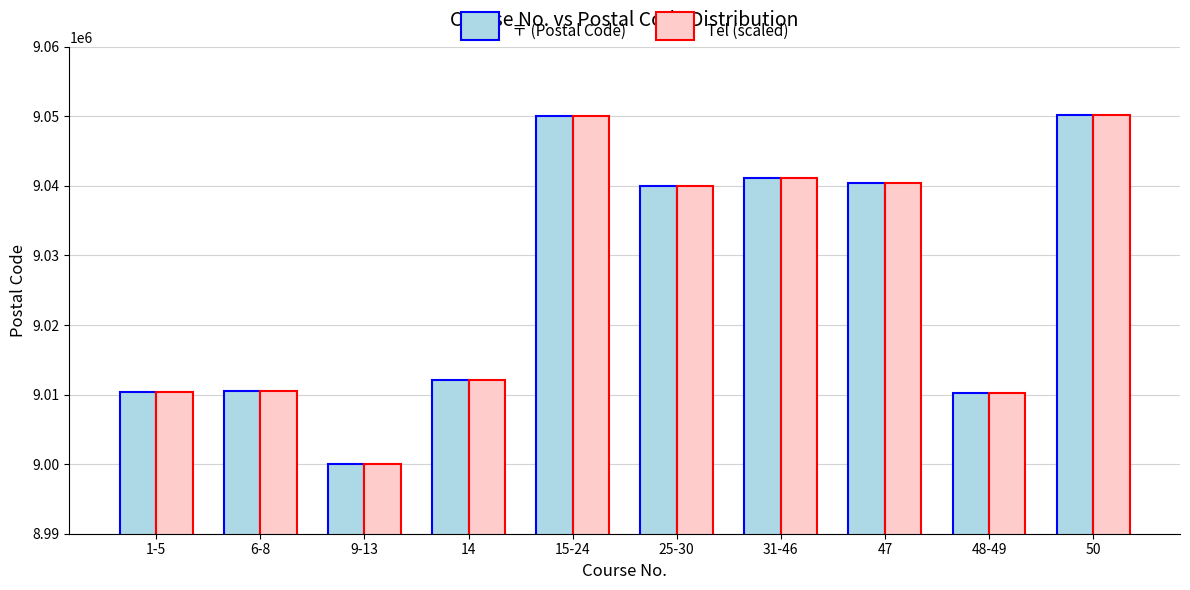

How many bars are there in total?

20